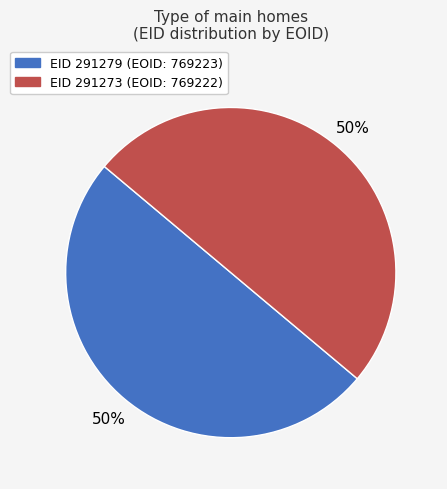

To the nearest percent, what is the average slice percentage?

50%